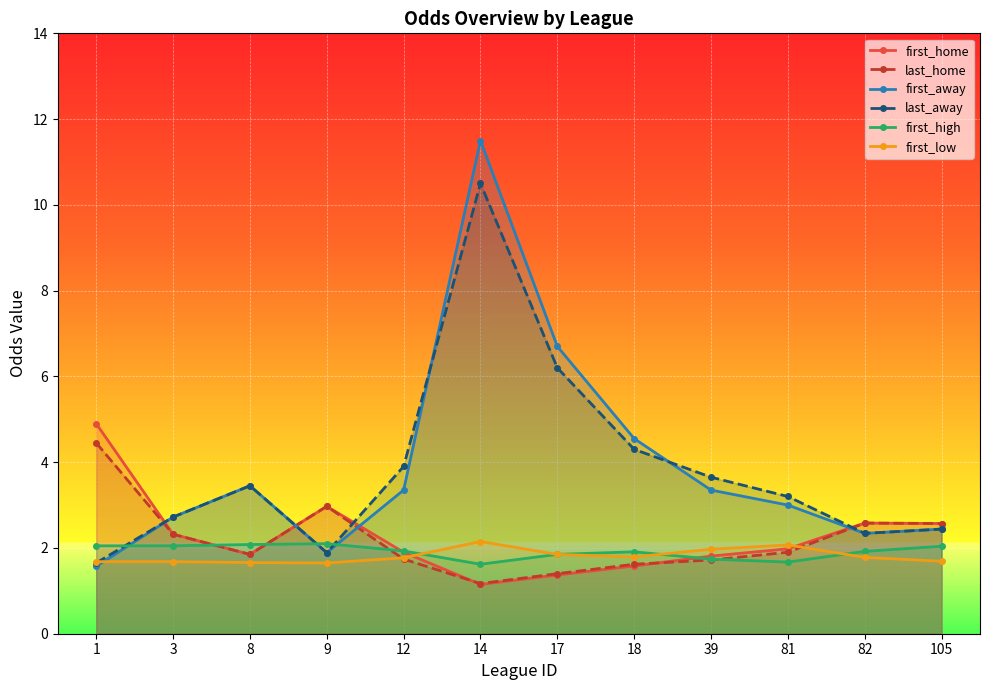

Where is the first local maximum for first_home?

9